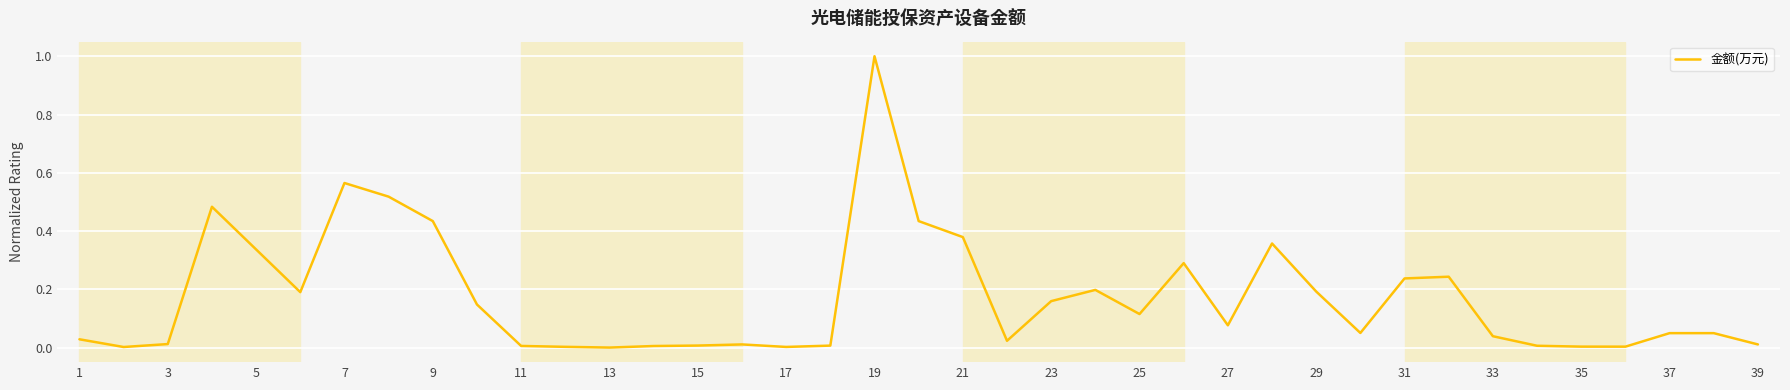

What is the greatest value displayed?

1.0